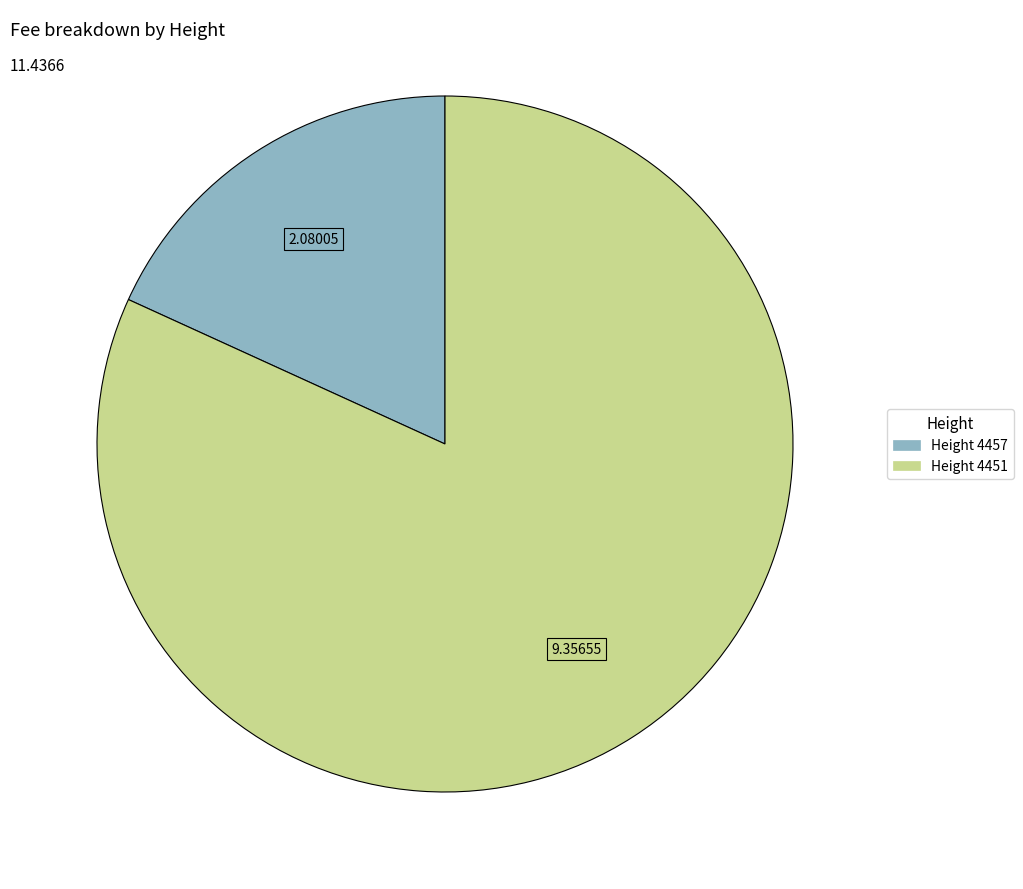

Is the sum of Height 4457 and Height 4451 greater than half?

Yes